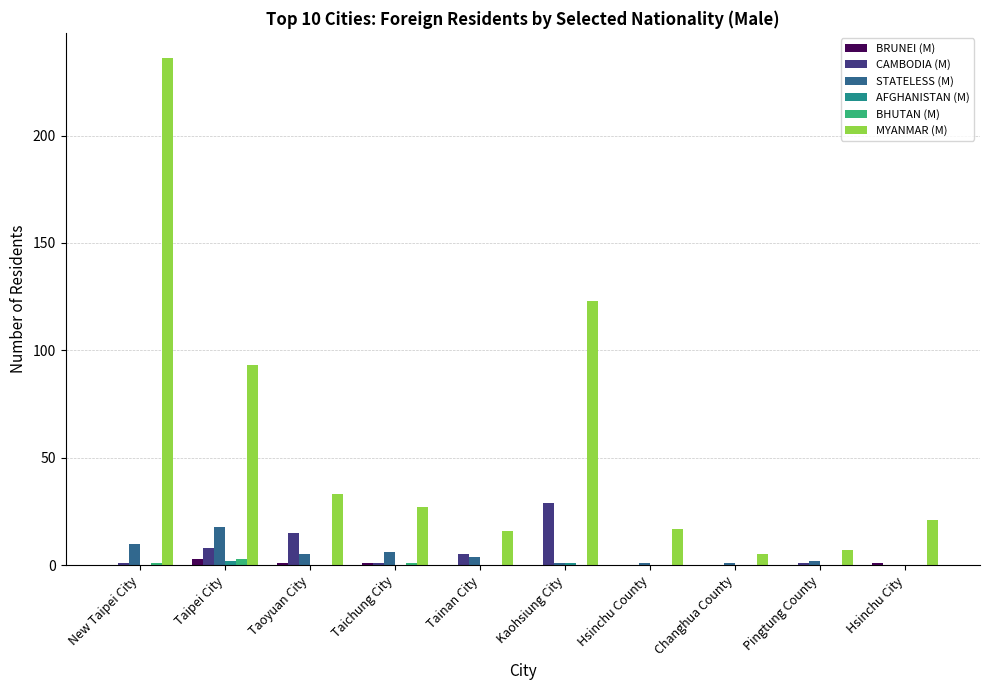

Where is CAMBODIA (M) nearest to the value 14?

Taoyuan City